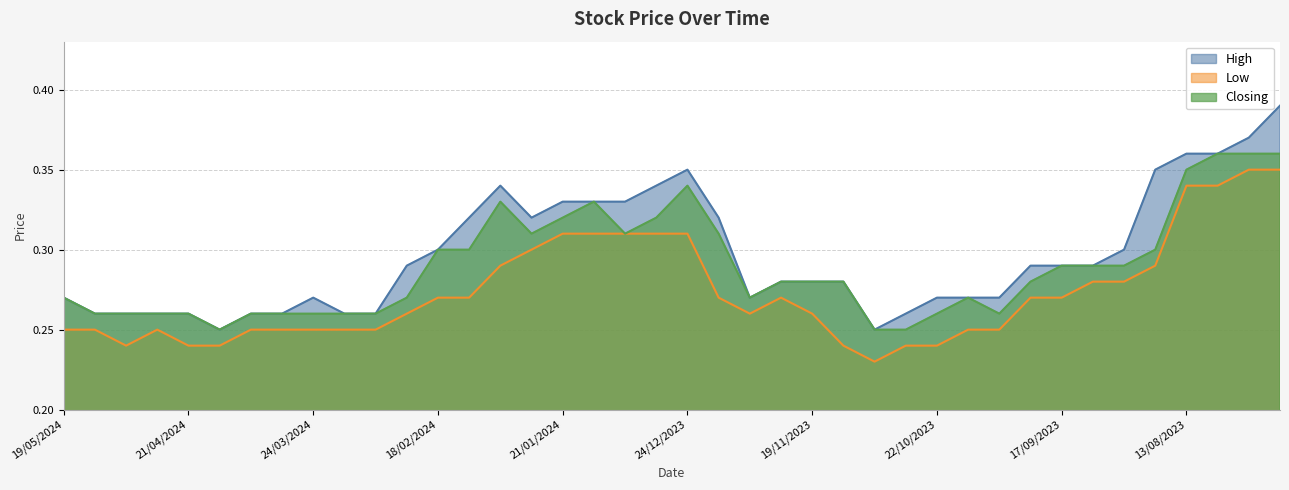

What is the difference between the second highest and second lowest values in the High series?

0.1